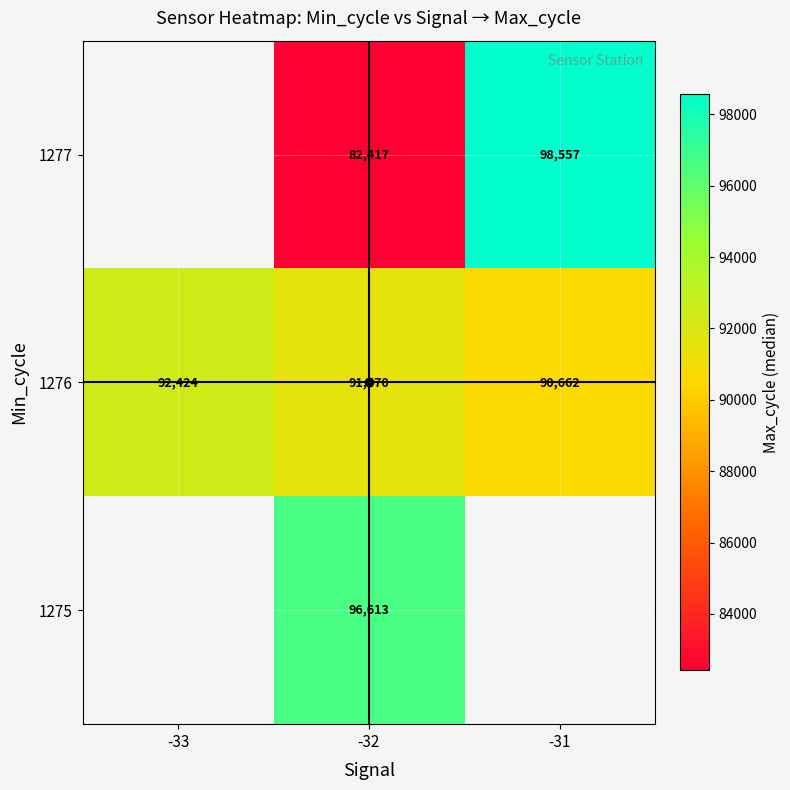

What is the minimum value shown in the chart?

82417.0